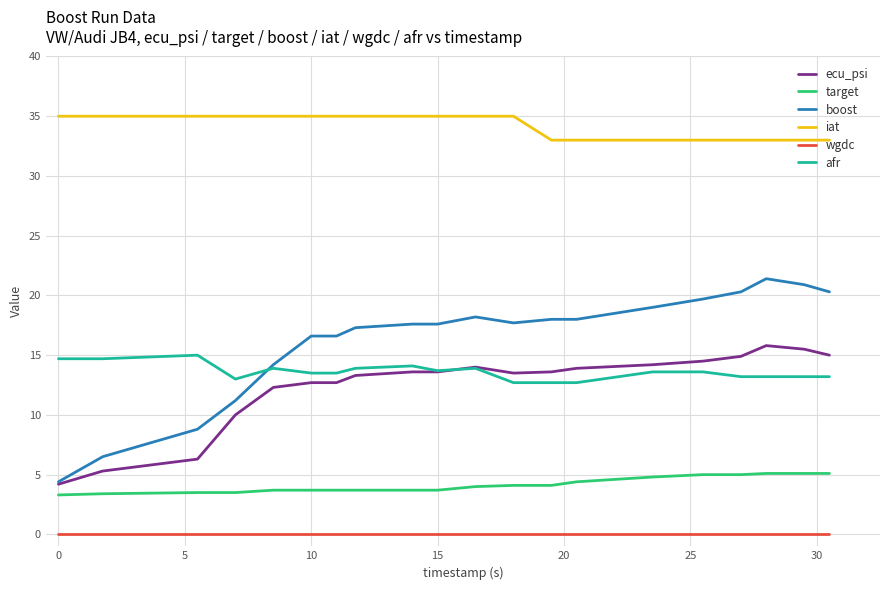

What is the minimum value for target?

3.3